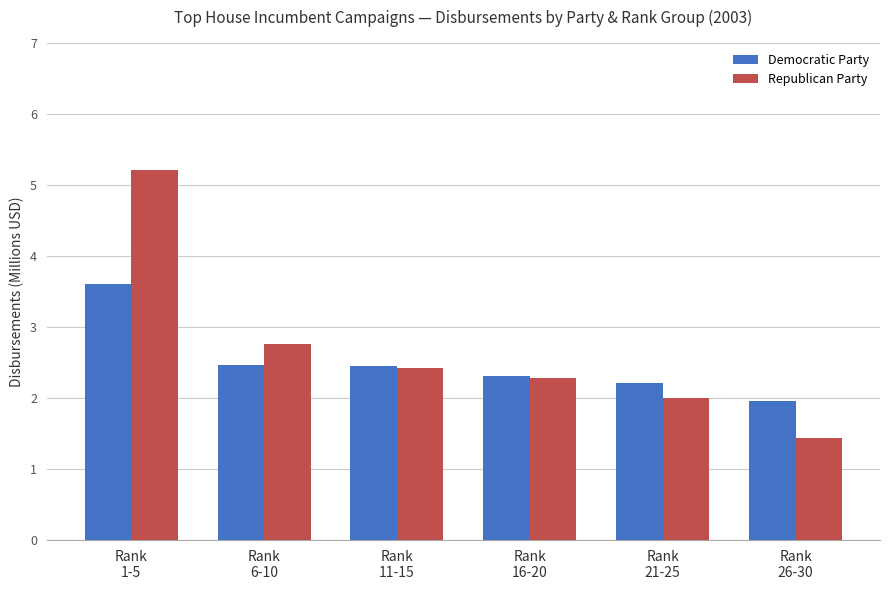

The Democratic Party series shows 3.5 at Rank
16-20. True or false?

False